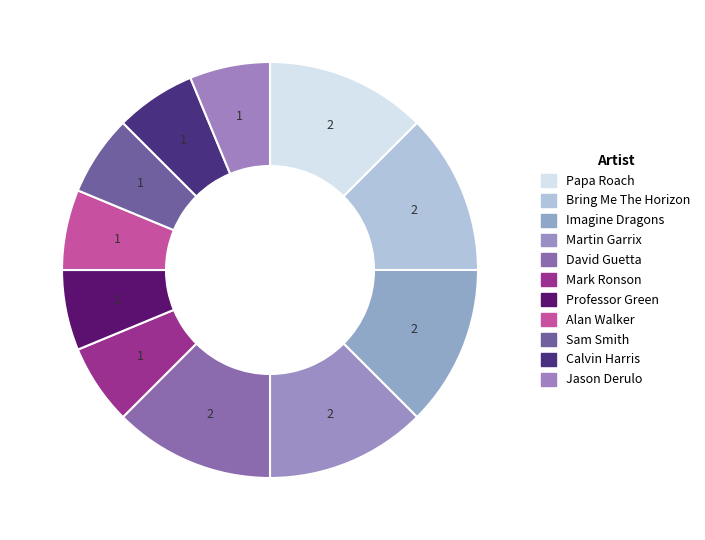

To the nearest percent, what is the difference between the largest and smallest slice percentages?

6%